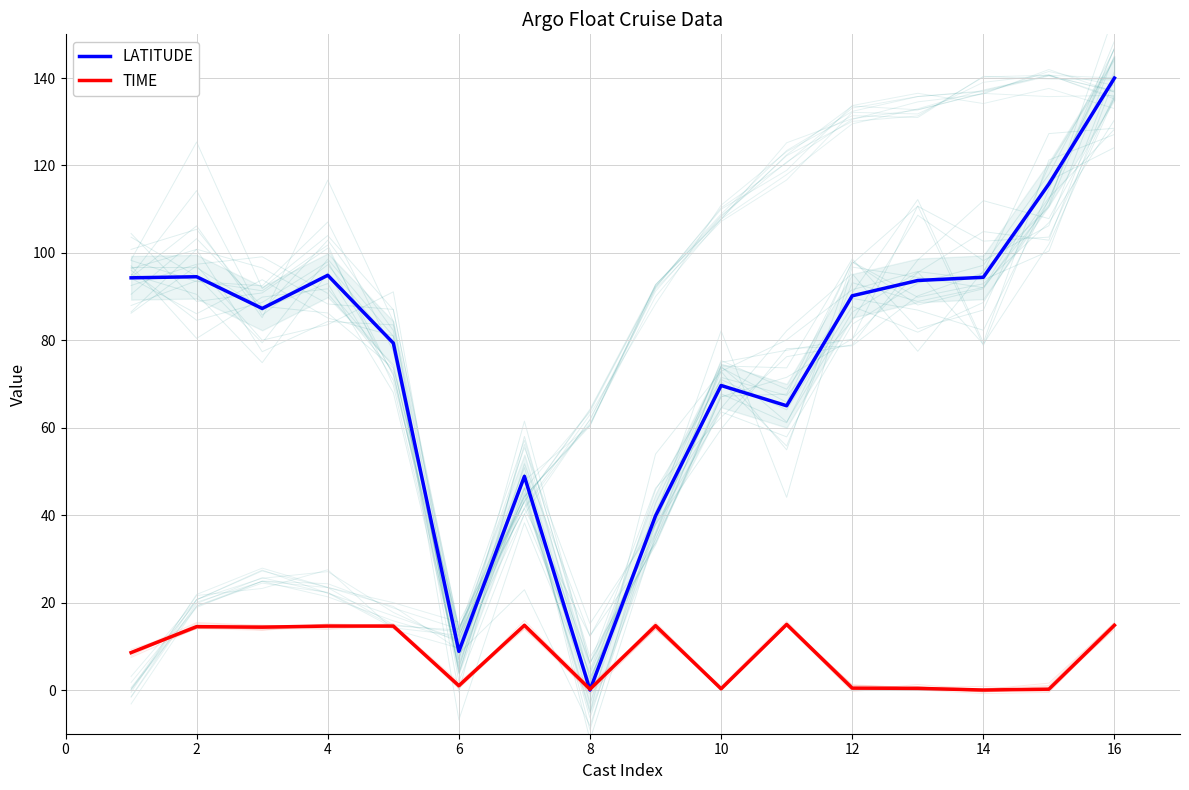

At which label is LATITUDE closest to 69?

10